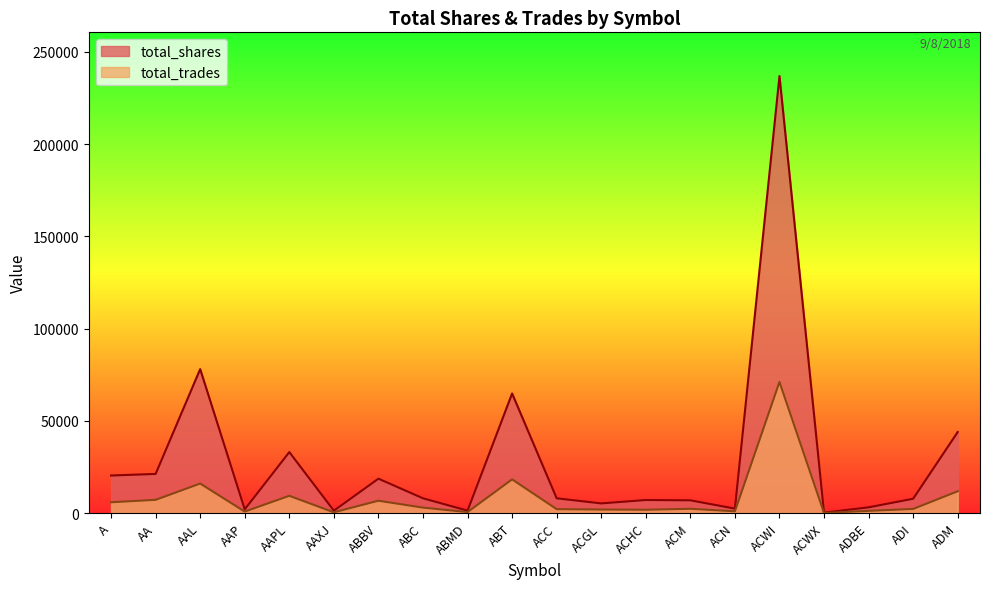

What is the difference between the total_shares values at ACGL and ACC?

2773.0